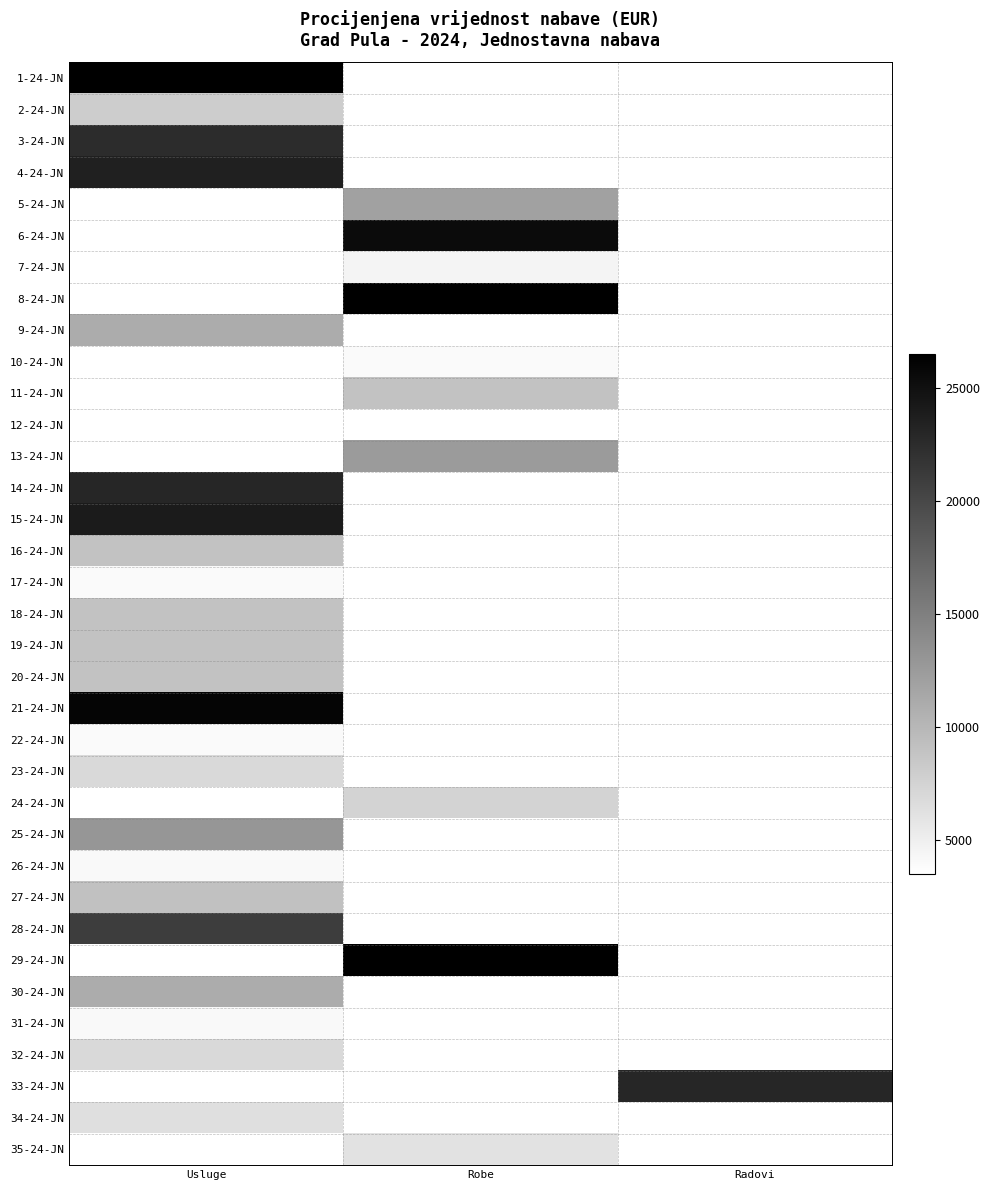

Reading left to right, what are all the values shown in this chart?

1-24-JN: Usluge=26500	Robe=0	Radovi=0
2-24-JN: Usluge=8000	Robe=0	Radovi=0
3-24-JN: Usluge=22500	Robe=0	Radovi=0
4-24-JN: Usluge=23500	Robe=0	Radovi=0
5-24-JN: Usluge=0	Robe=12000	Radovi=0
6-24-JN: Usluge=0	Robe=25500	Radovi=0
7-24-JN: Usluge=0	Robe=4500	Radovi=0
8-24-JN: Usluge=0	Robe=26500	Radovi=0
9-24-JN: Usluge=11000	Robe=0	Radovi=0
10-24-JN: Usluge=0	Robe=4000	Radovi=0
11-24-JN: Usluge=0	Robe=9000	Radovi=0
12-24-JN: Usluge=0	Robe=3500	Radovi=0
13-24-JN: Usluge=0	Robe=12500	Radovi=0
14-24-JN: Usluge=23000	Robe=0	Radovi=0
15-24-JN: Usluge=24000	Robe=0	Radovi=0
16-24-JN: Usluge=9000	Robe=0	Radovi=0
17-24-JN: Usluge=4000	Robe=0	Radovi=0
18-24-JN: Usluge=9000	Robe=0	Radovi=0
19-24-JN: Usluge=9000	Robe=0	Radovi=0
20-24-JN: Usluge=9000	Robe=0	Radovi=0
21-24-JN: Usluge=26000	Robe=0	Radovi=0
22-24-JN: Usluge=4000	Robe=0	Radovi=0
23-24-JN: Usluge=7000	Robe=0	Radovi=0
24-24-JN: Usluge=0	Robe=7500	Radovi=0
25-24-JN: Usluge=13000	Robe=0	Radovi=0
26-24-JN: Usluge=4100	Robe=0	Radovi=0
27-24-JN: Usluge=9100	Robe=0	Radovi=0
28-24-JN: Usluge=21000	Robe=0	Radovi=0
29-24-JN: Usluge=0	Robe=26470	Radovi=0
30-24-JN: Usluge=11000	Robe=0	Radovi=0
31-24-JN: Usluge=4100	Robe=0	Radovi=0
32-24-JN: Usluge=7000	Robe=0	Radovi=0
33-24-JN: Usluge=0	Robe=0	Radovi=23000
34-24-JN: Usluge=6400	Robe=0	Radovi=0
35-24-JN: Usluge=0	Robe=6160	Radovi=0